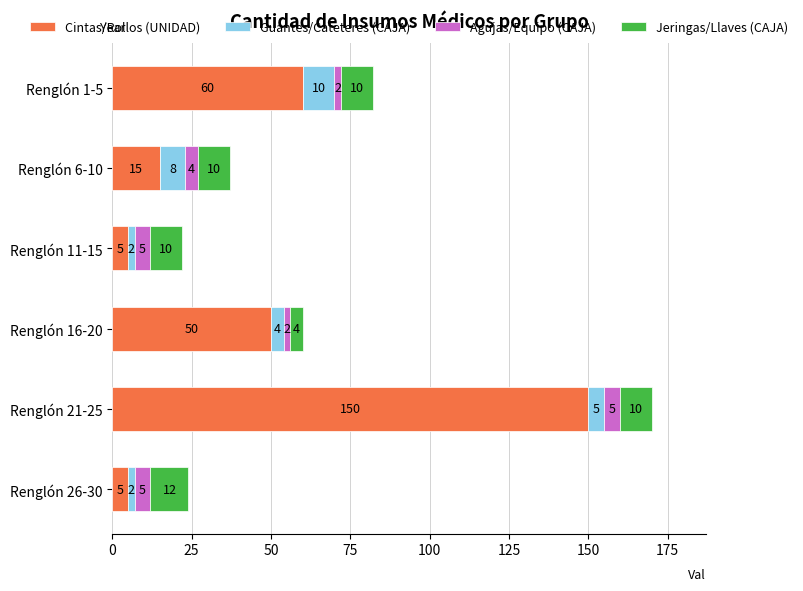

Is it true that Cintas/Rollos (UNIDAD) equals 5 at Renglón 26-30?

True